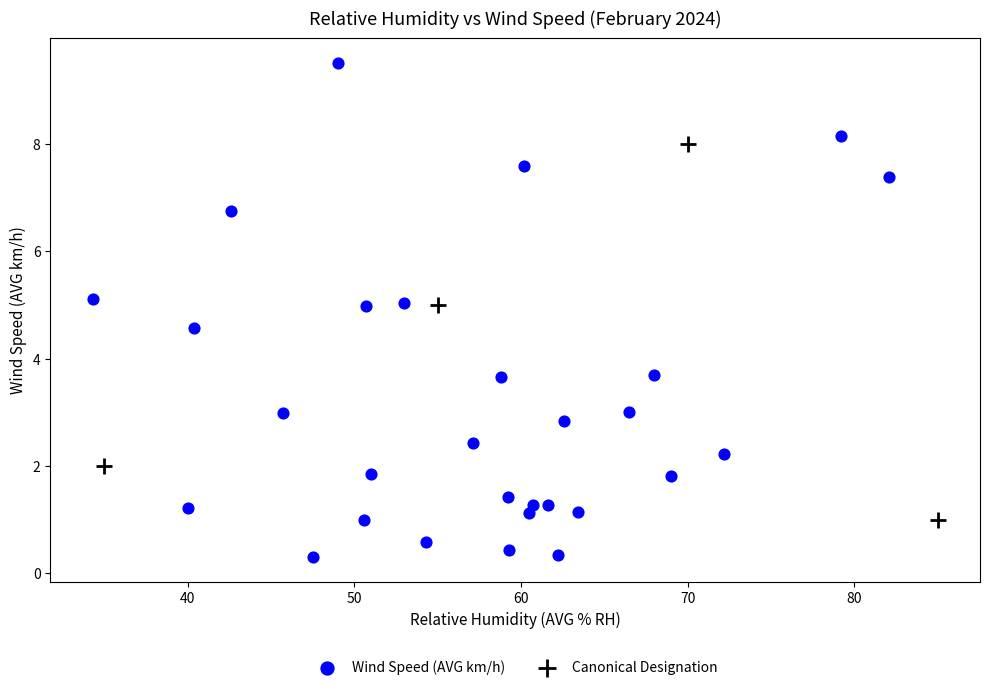

Which series reaches the maximum Y coordinate?

Wind Speed (AVG km/h)